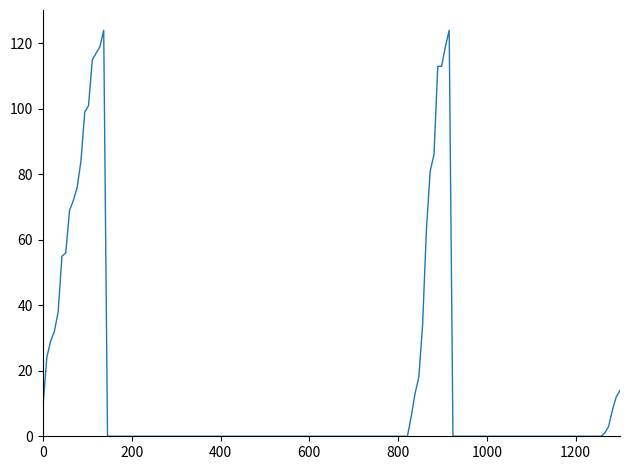

Reading right to left, transcribe all the data shown in this chart.

33=14	32=12	31=8	30=3	29=1	28=124	27=119	26=113	25=113	24=86	23=81	22=63	21=34	20=18	19=13	18=6	17=124	16=119	15=117	14=115	13=101	12=99	11=84	10=76	9=72	8=69	7=56	6=55	5=38	4=32	3=29	2=24	1=9